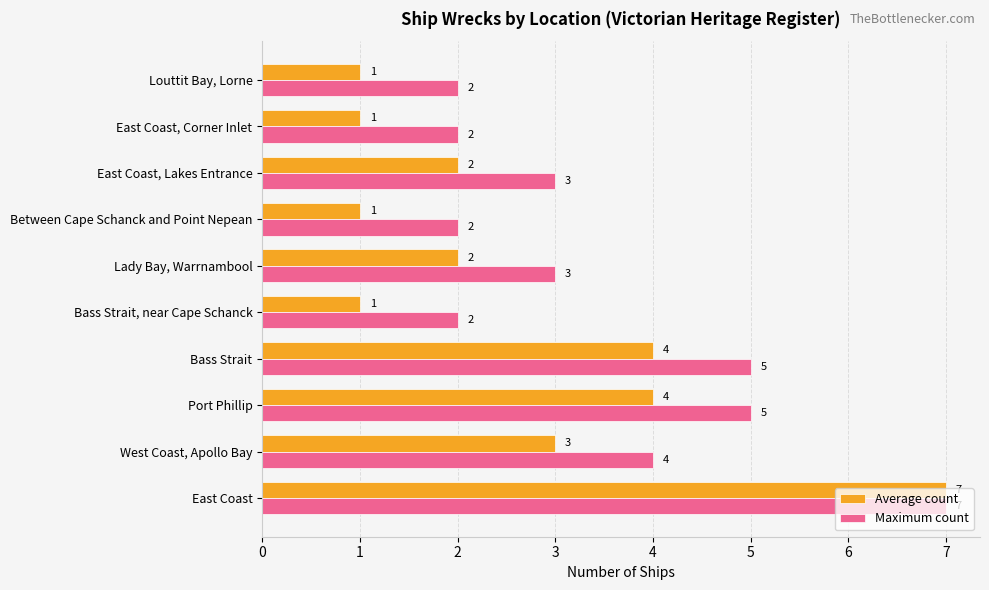

What is the average value of the Average count series?

3